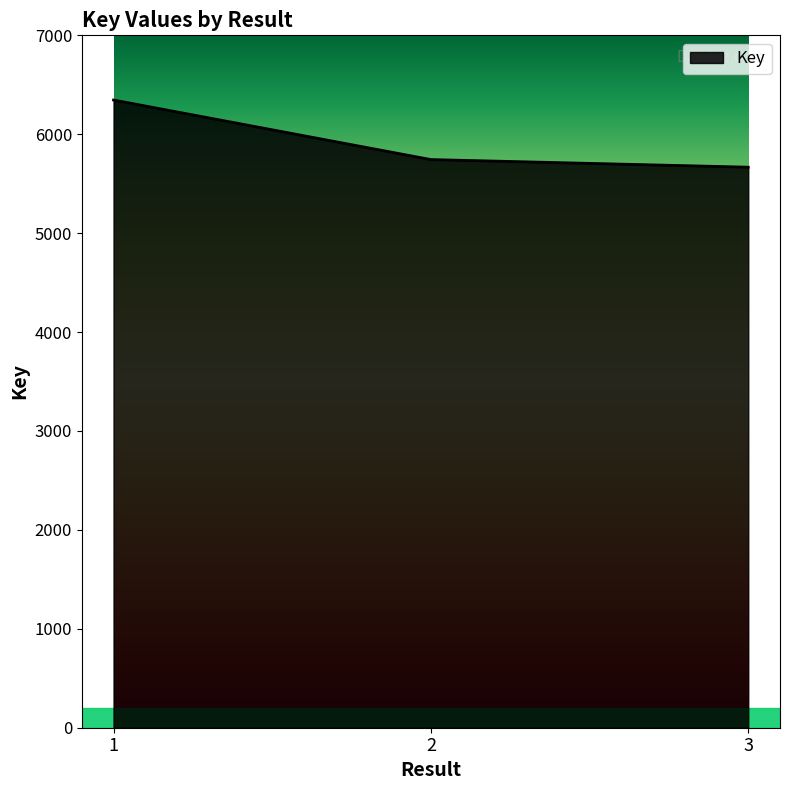

Between 1 and 3, which is larger?

1